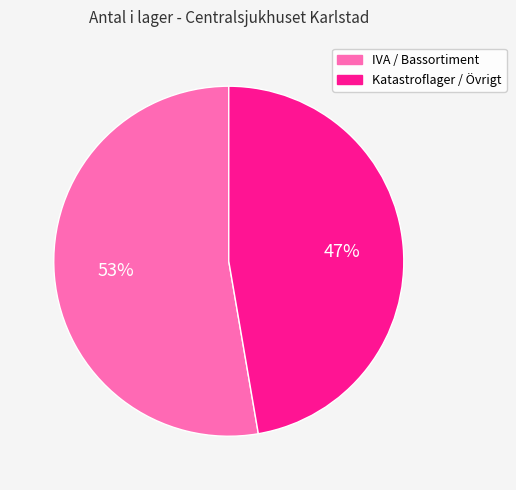

True or false: IVA / Bassortiment accounts for 45% of the total.

False